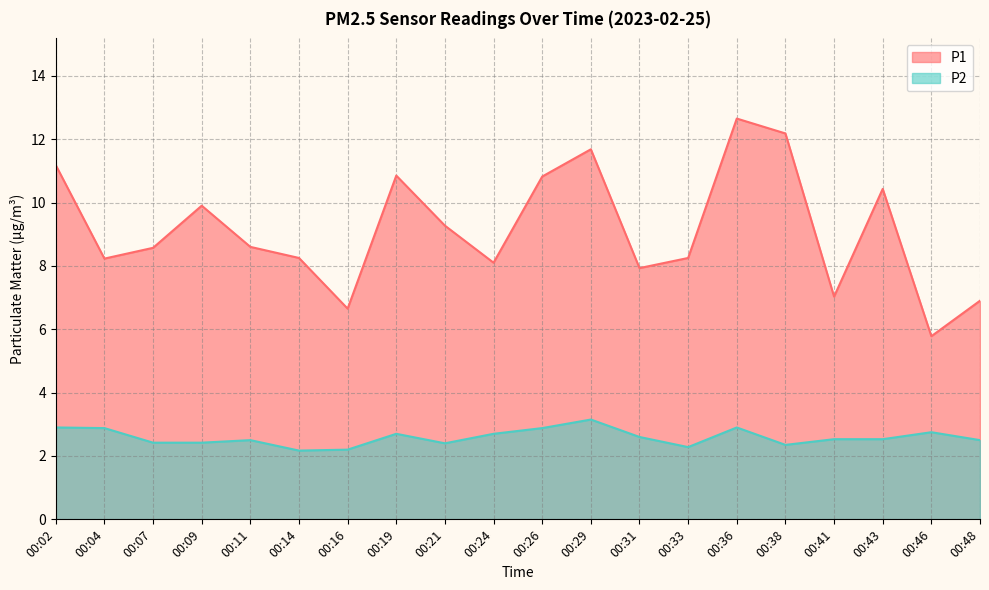

Rank the series by their maximum value, from lowest to highest.

P2, P1